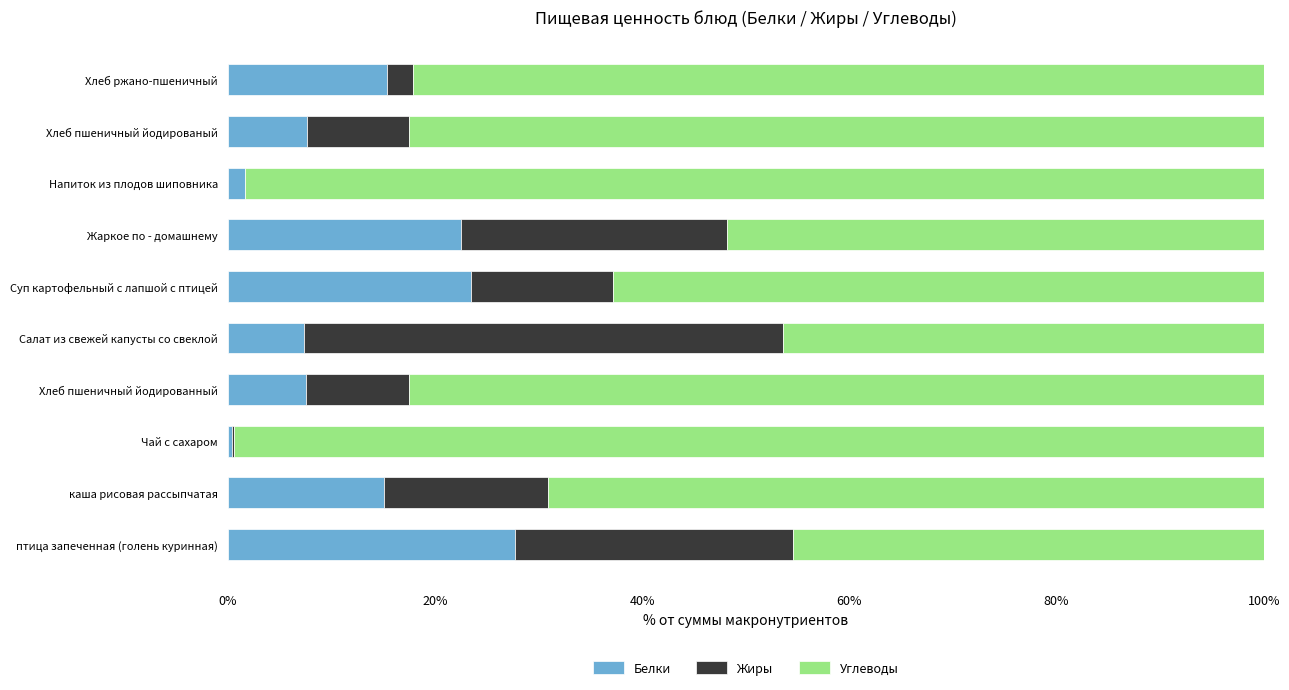

What is the total value across all series at Хлеб ржано-пшеничный?

100.0